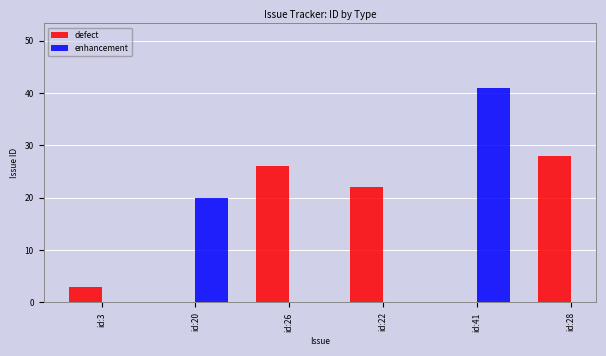

What is the difference between the maximum and minimum values in the defect series?

25